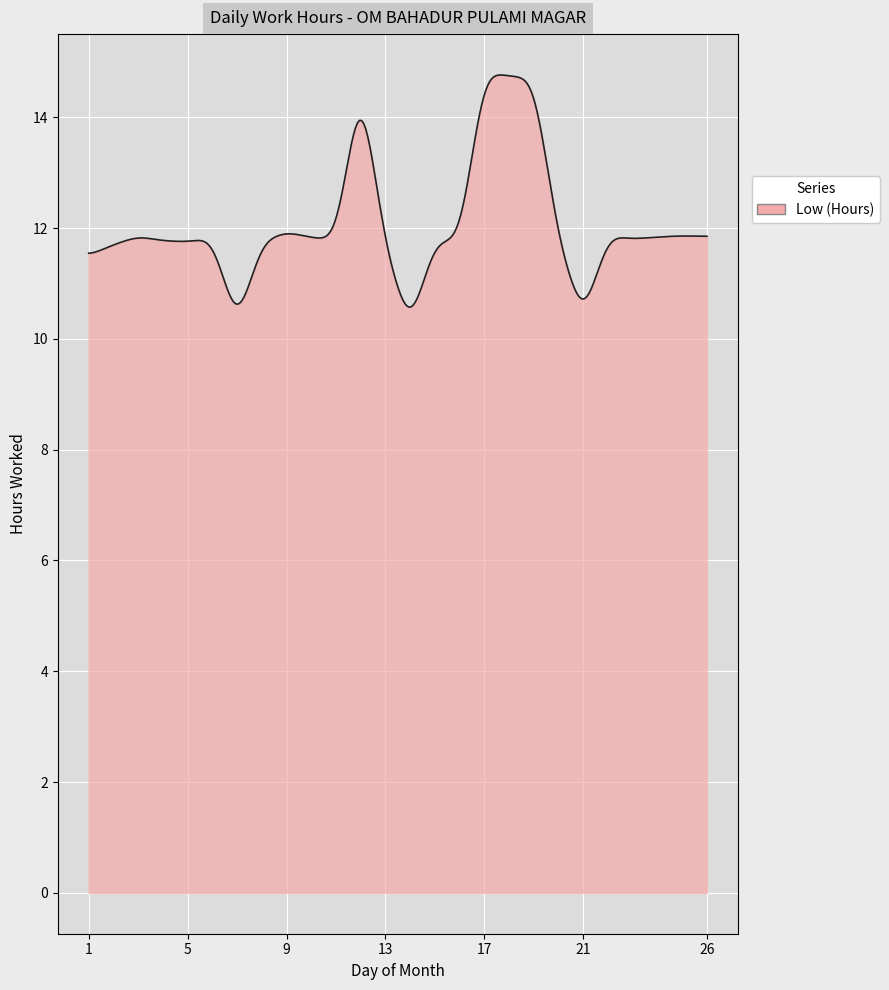

What is the difference between the maximum and minimum values?

4.2